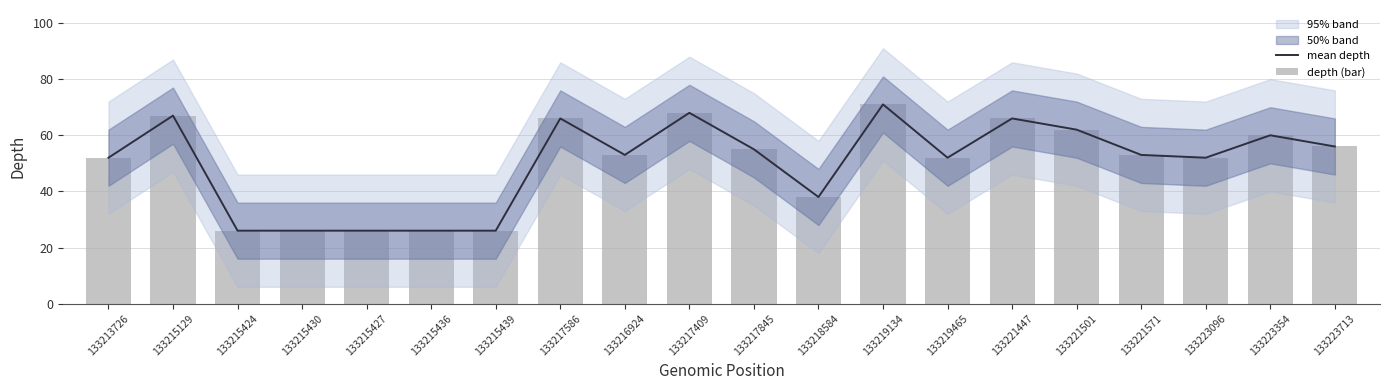

Which series changed the most between 133215129 and 133223713?

mean depth